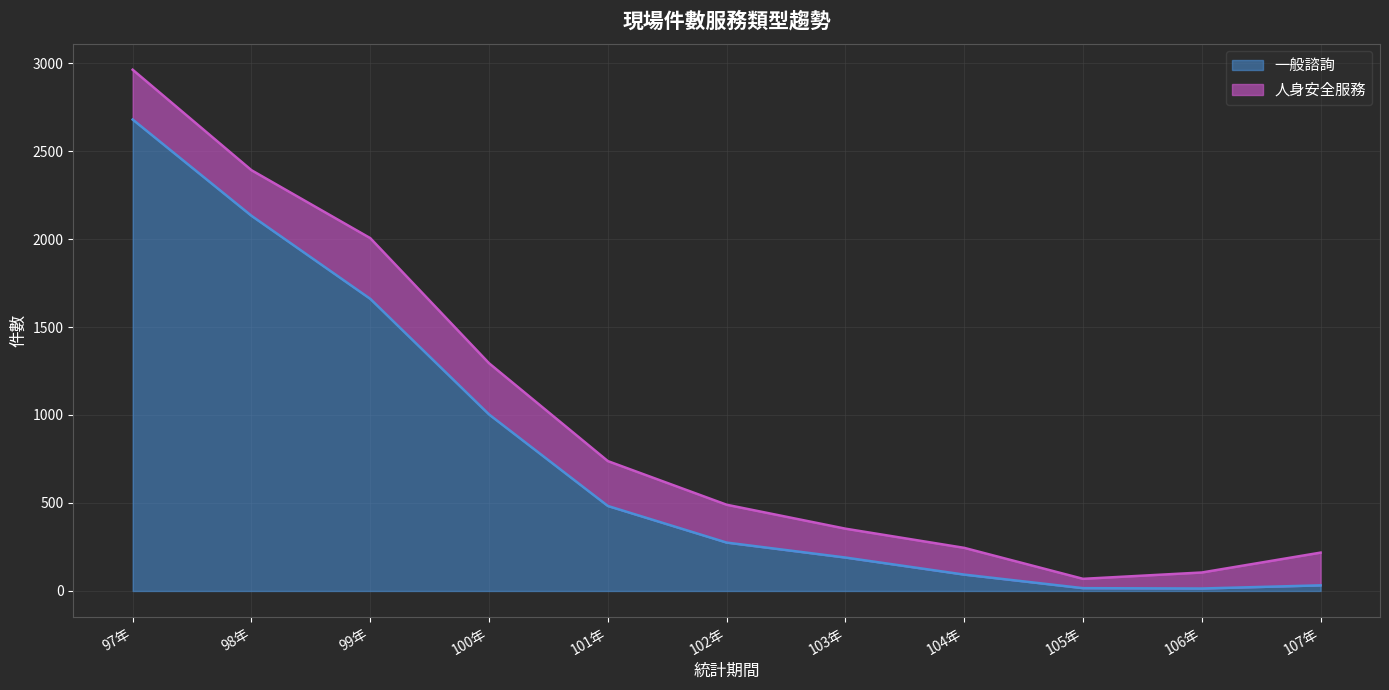

What is the minimum value shown in the chart?

14